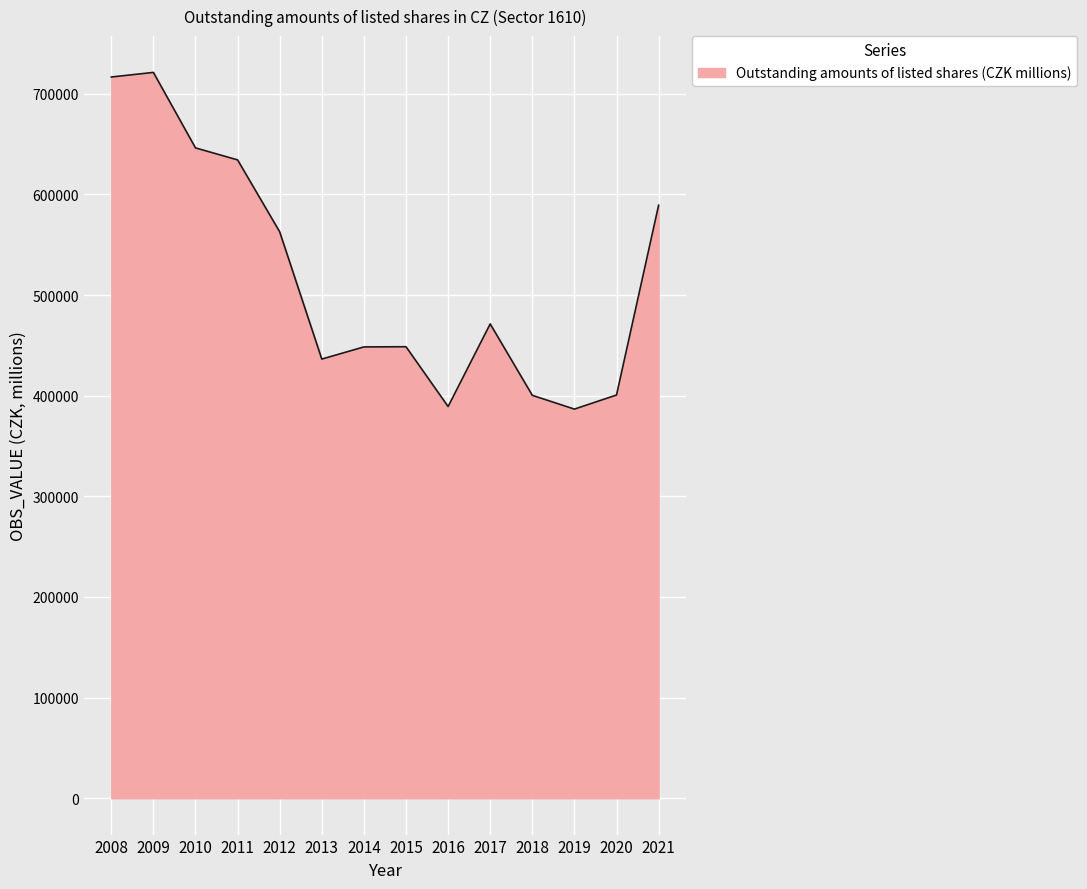

What is the minimum value shown in the chart?

386637.0